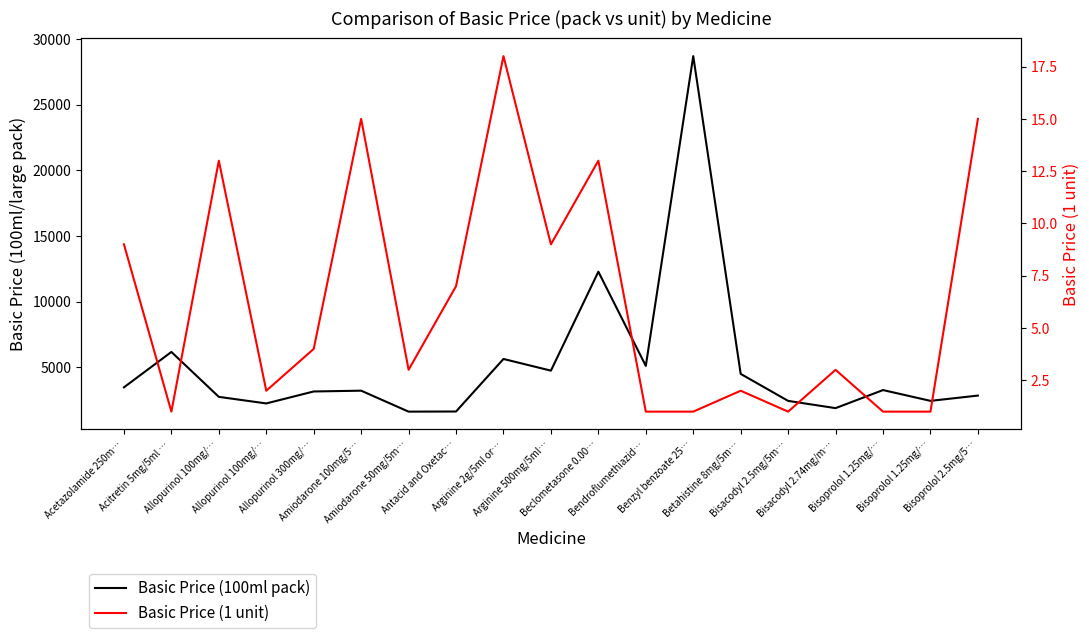

Which series has the widest spread of values?

Basic Price (100ml pack)